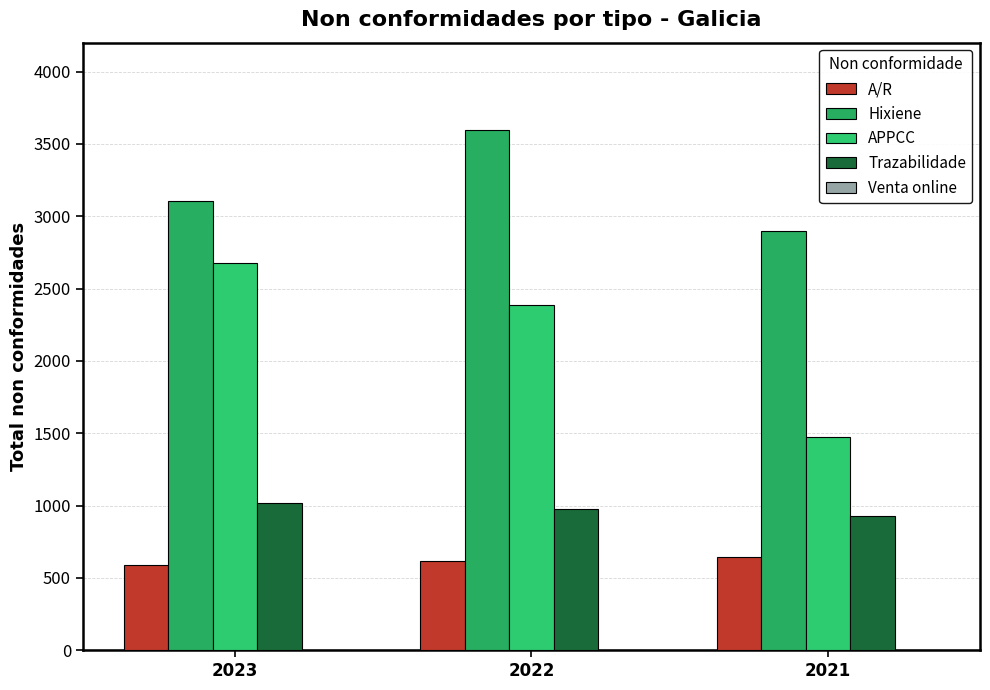

Is it true that Trazabilidade equals 204 at 2021?

False